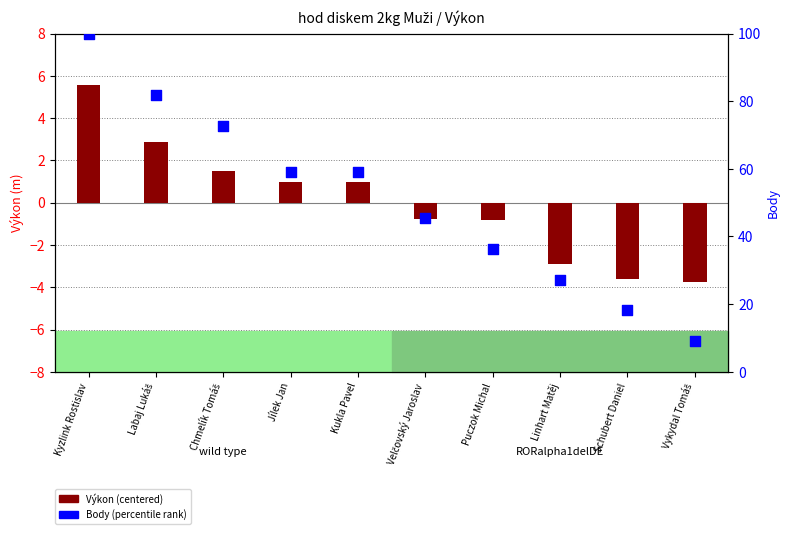

Which series contains the lowest Y value?

Výkon (centered)